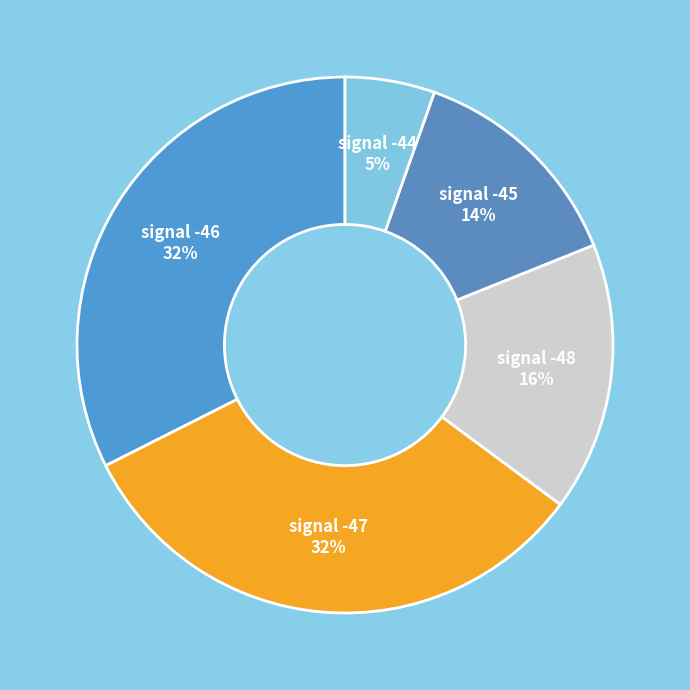

To the nearest percent, what is the average slice percentage?

20%